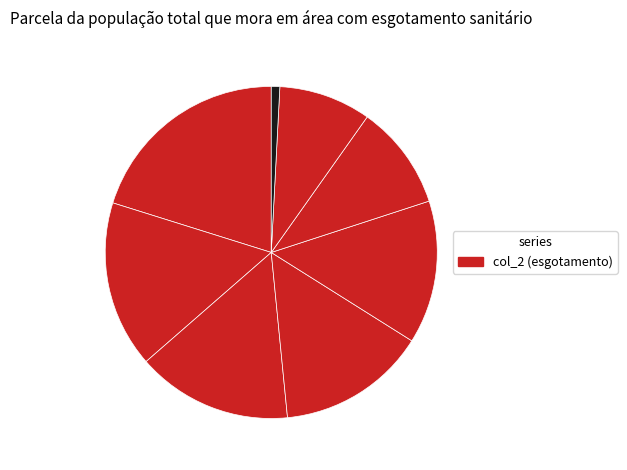

Rank the categories by value from highest to lowest.

Messias (Município), Alagoas (UF), Maceió (Região Metropolitana), Maceió (Município), Nordeste (Região), Recife (Município), Brasil (Brasil), Campinas (Município), Belo Horizonte (Município)